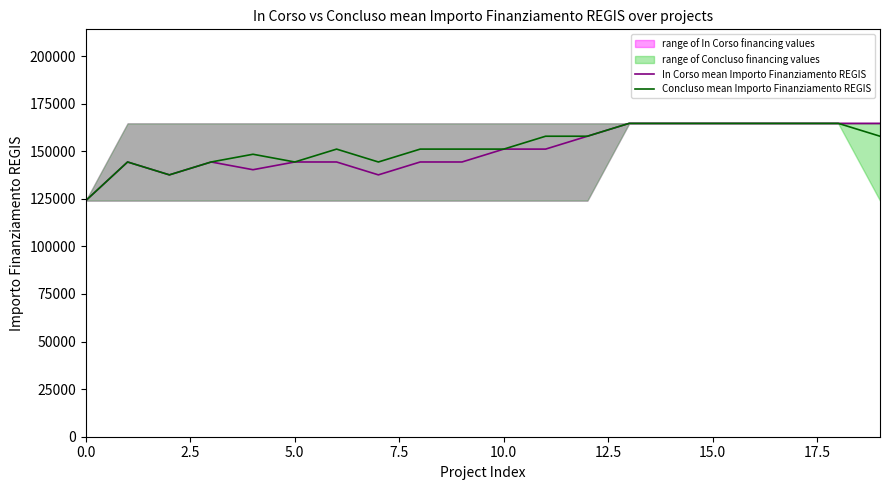

The value of Concluso mean Importo Finanziamento REGIS at 15.0 is 164644.2. True or false?

True